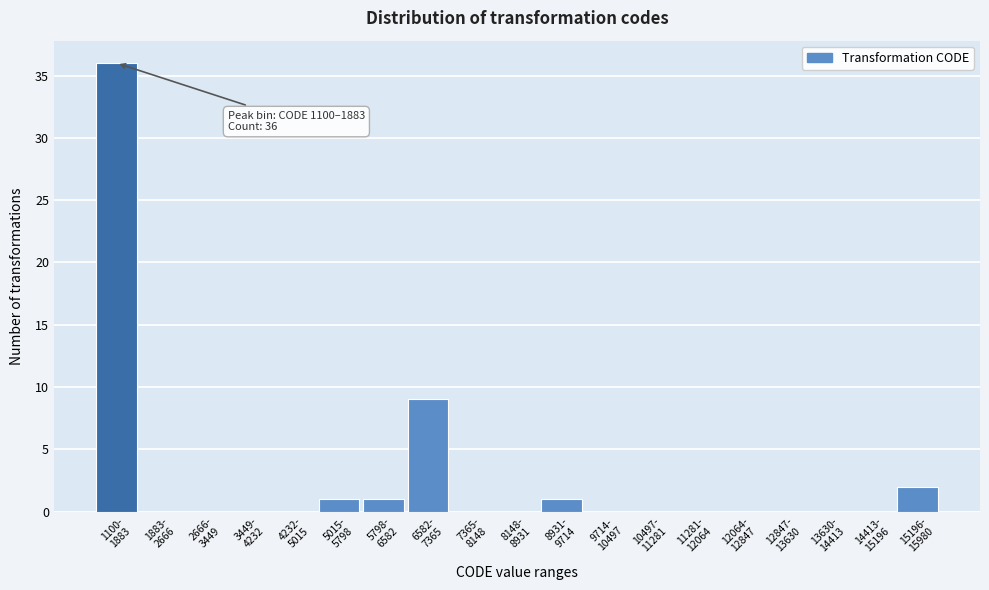

What is the sum of all values?

50